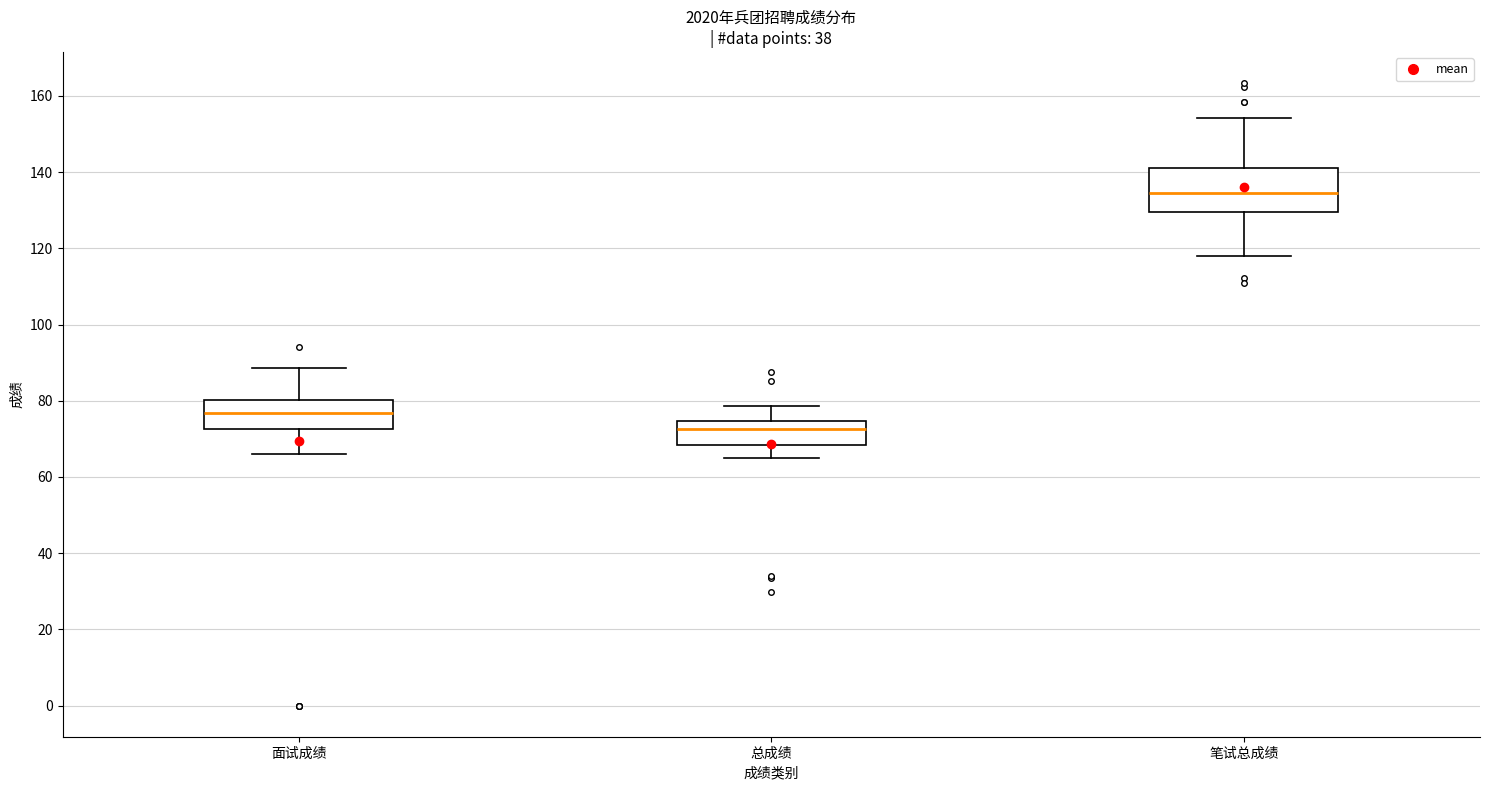

Comparing the boxes themselves (not the whiskers), which one is the tallest?

笔试总成绩